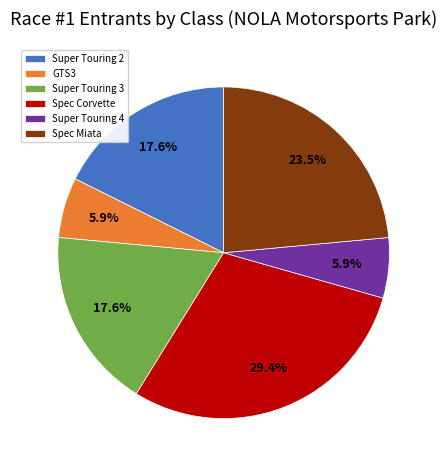

What percentage is NOT represented by Super Touring 3?

82.4%